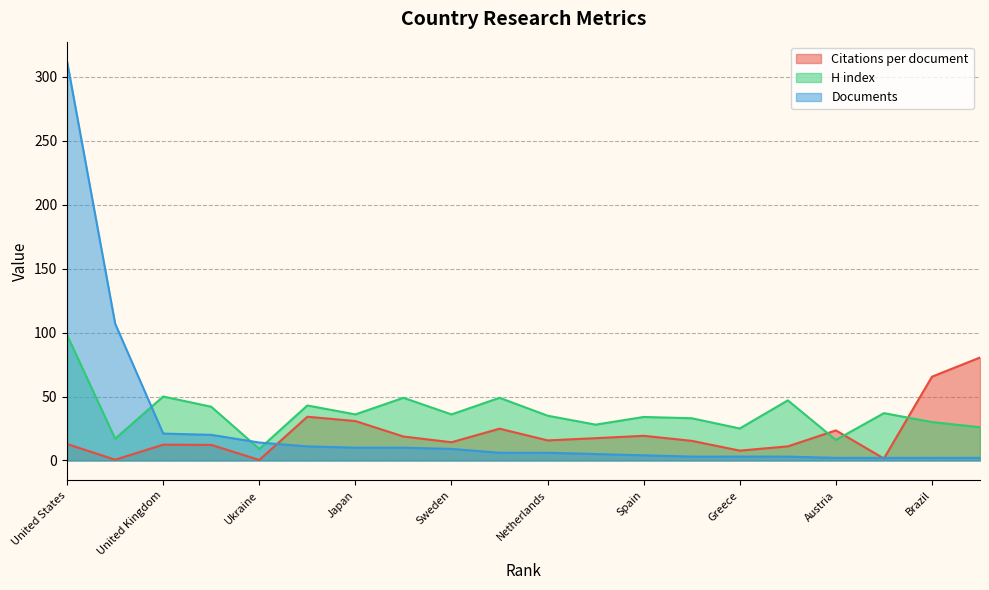

What is the spread (max minus min) of values at India?

44.0